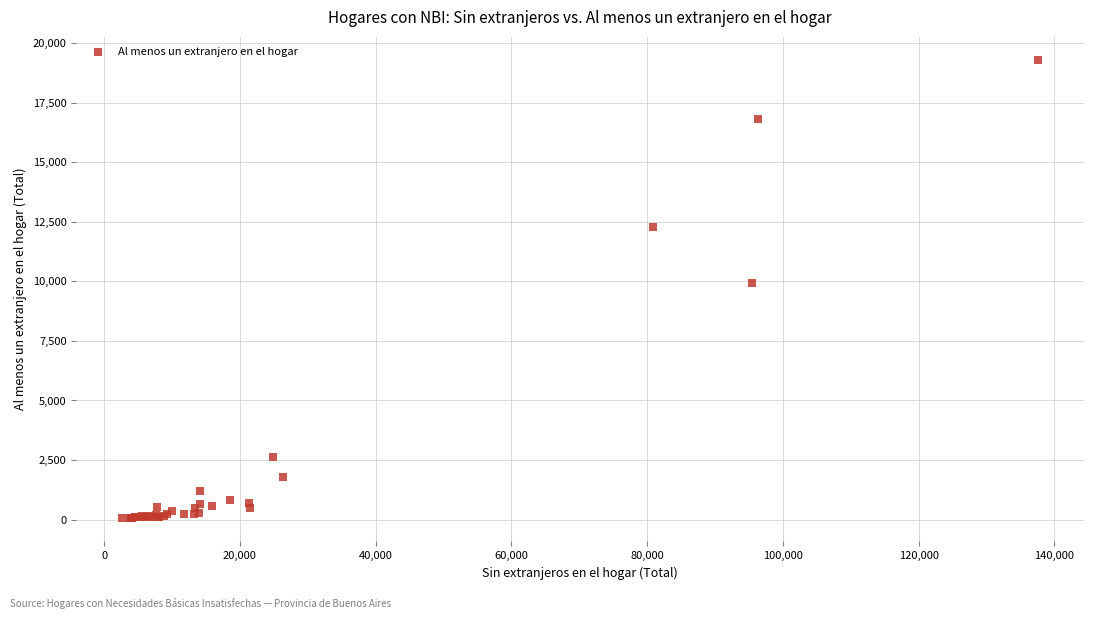

What Y value in the scatter plot is closest to 9671?

9949